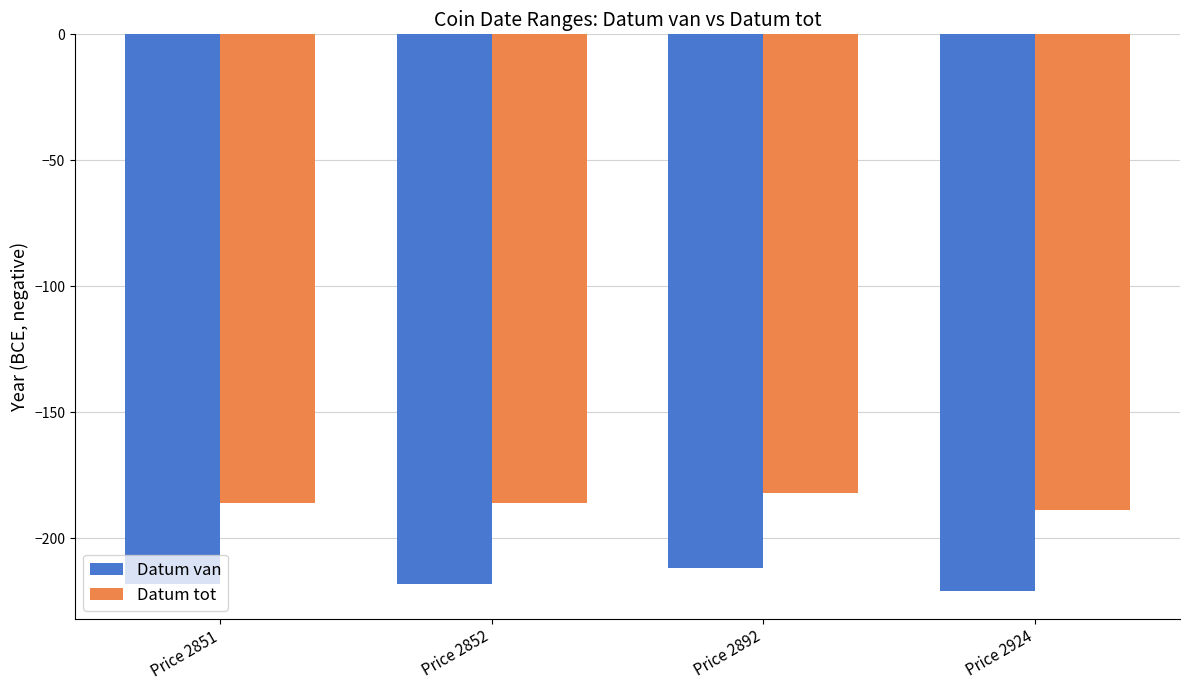

How many values in the Datum van series exceed -218?

1